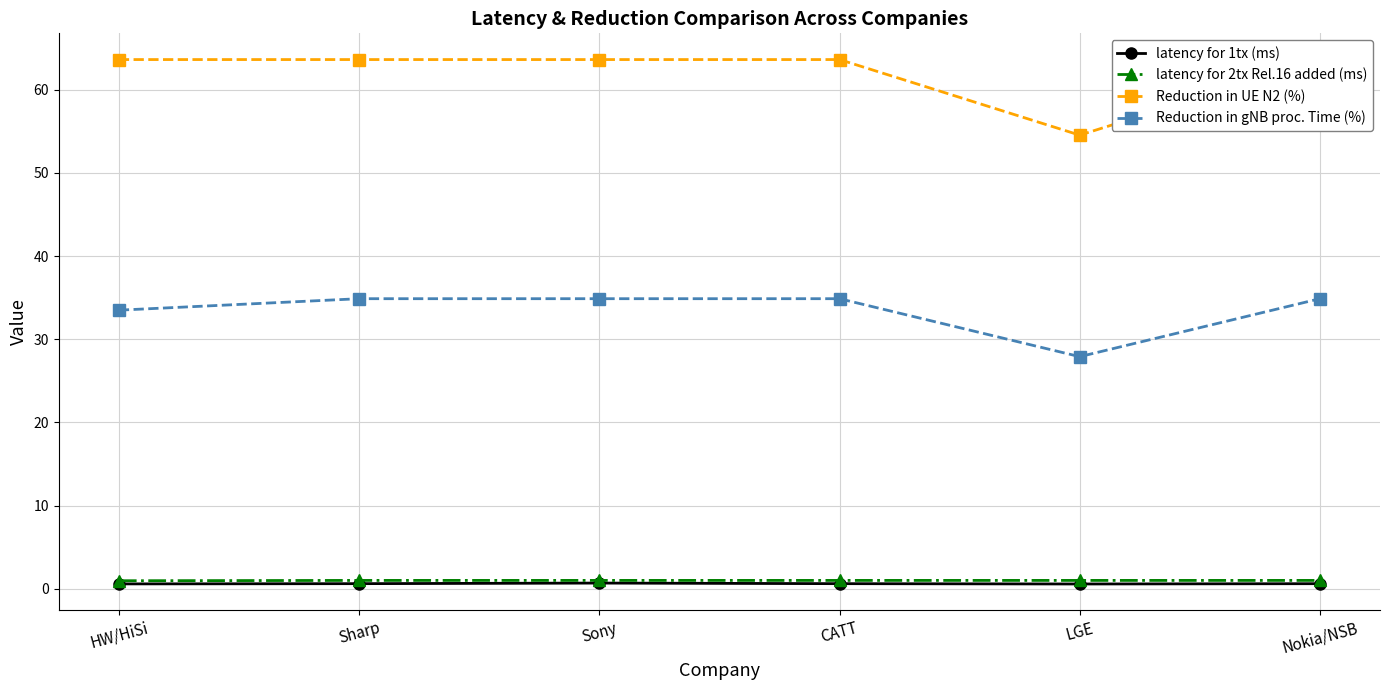

The value of Reduction in UE N2 (%) at LGE is 14.1. True or false?

False